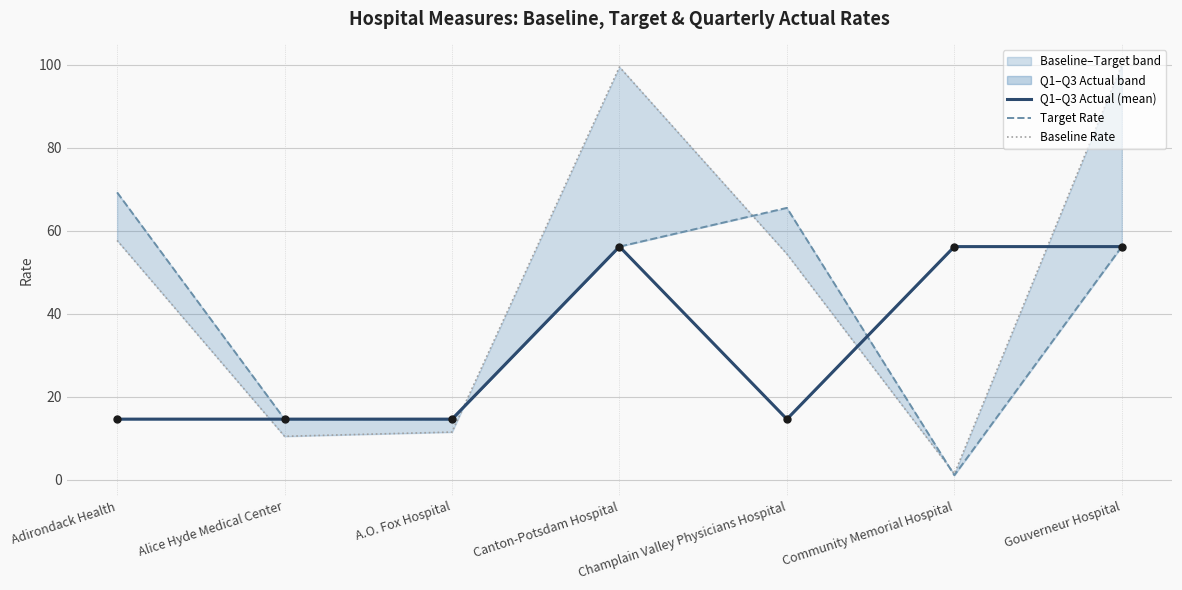

Is the value of Baseline Rate at A.O. Fox Hospital greater than the value of Target Rate at Champlain Valley Physicians Hospital?

No